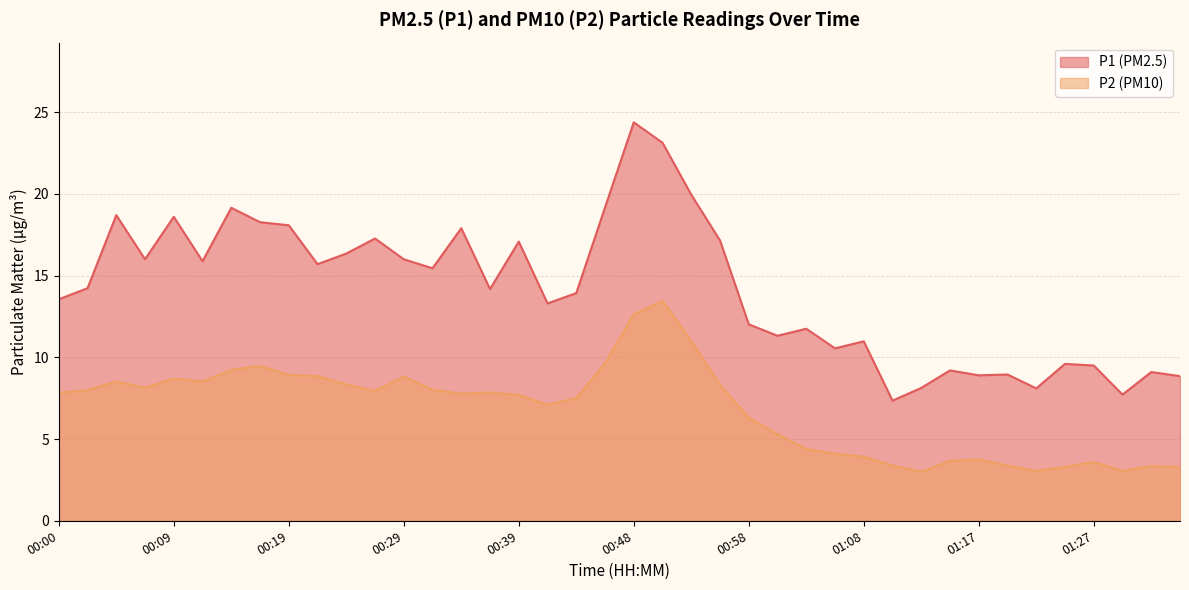

Does the chart display data point markers on the line(s)?

No